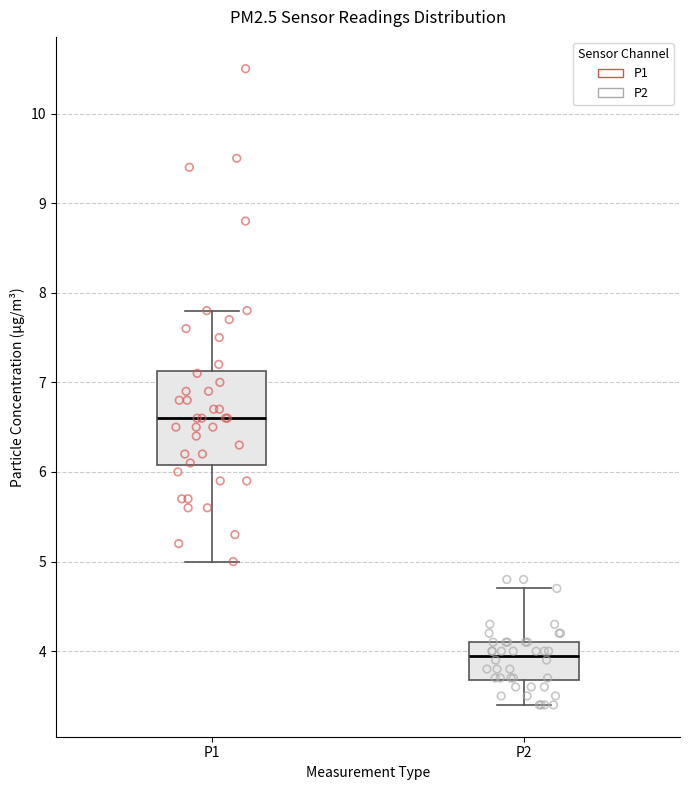

Reading left to right, transcribe this box plot: for each box, give where its median line is, the range the box spans, and where its two whiskers end, as read against the y-axis. The values are not printed on the chart, so give them approximately, as read against the axis.

P1: median 6.6, box 6.1 to 7.1, whiskers 5.0 to 7.8
P2: median 4.0, box 3.7 to 4.1, whiskers 3.4 to 4.7